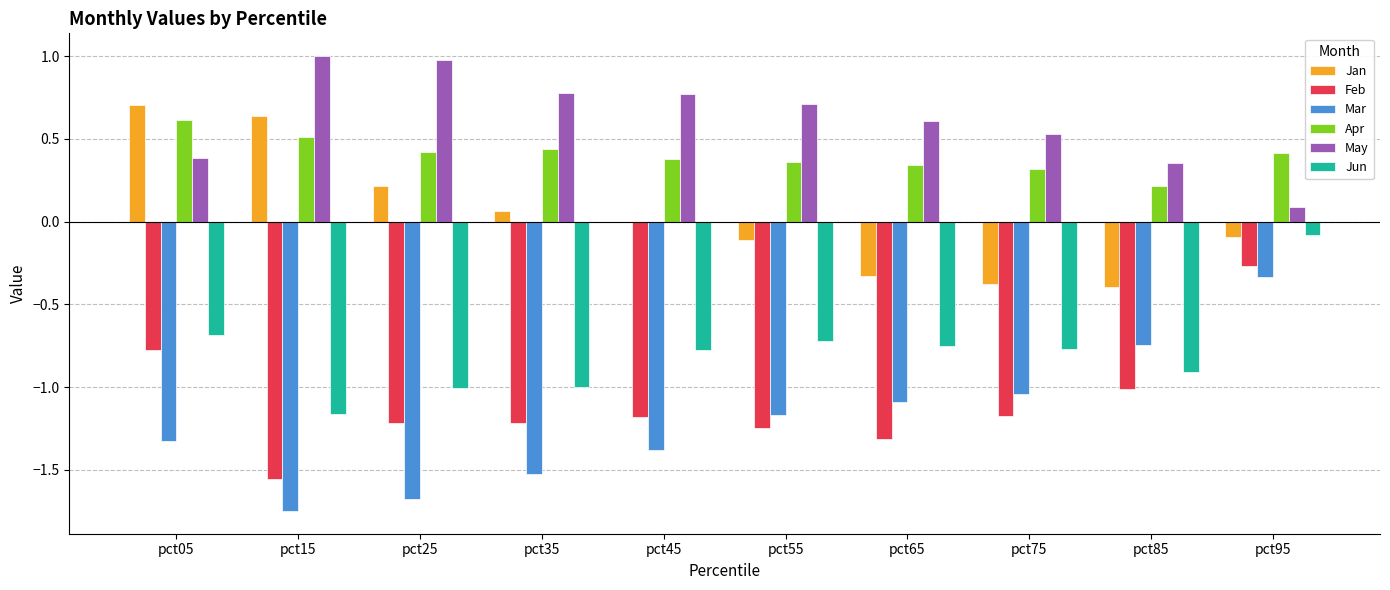

Which series has the largest total across all categories?

May